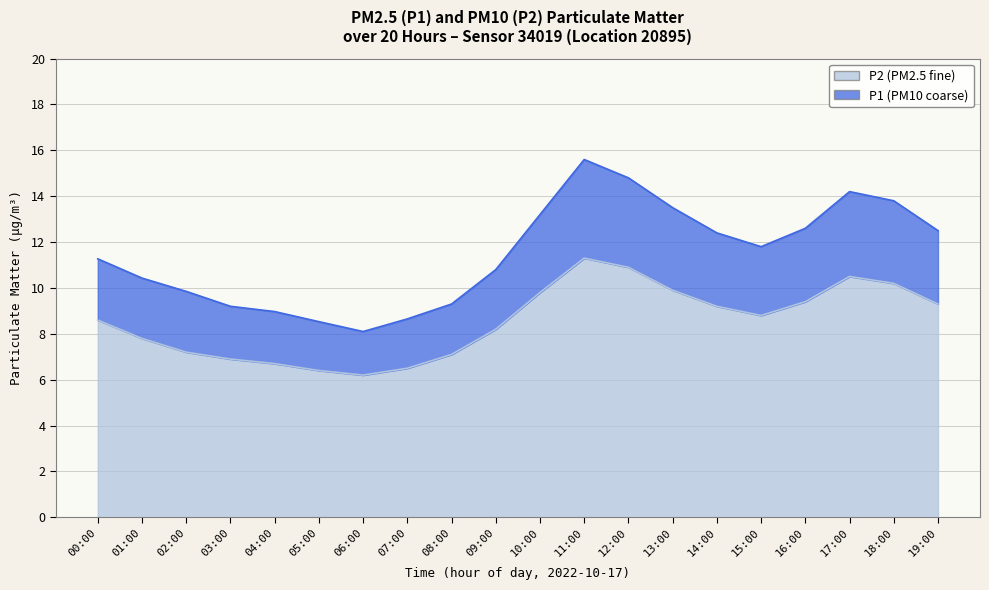

What is the label of the 4th point from the right?

16:00